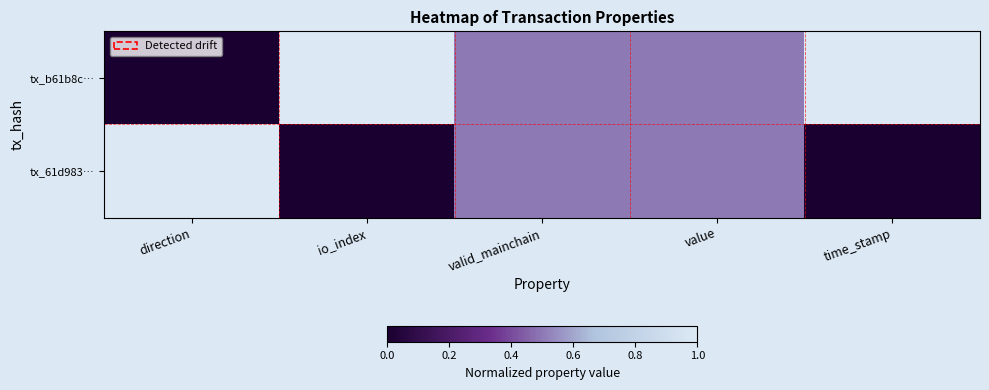

At which category is the sum across all series the highest?

direction